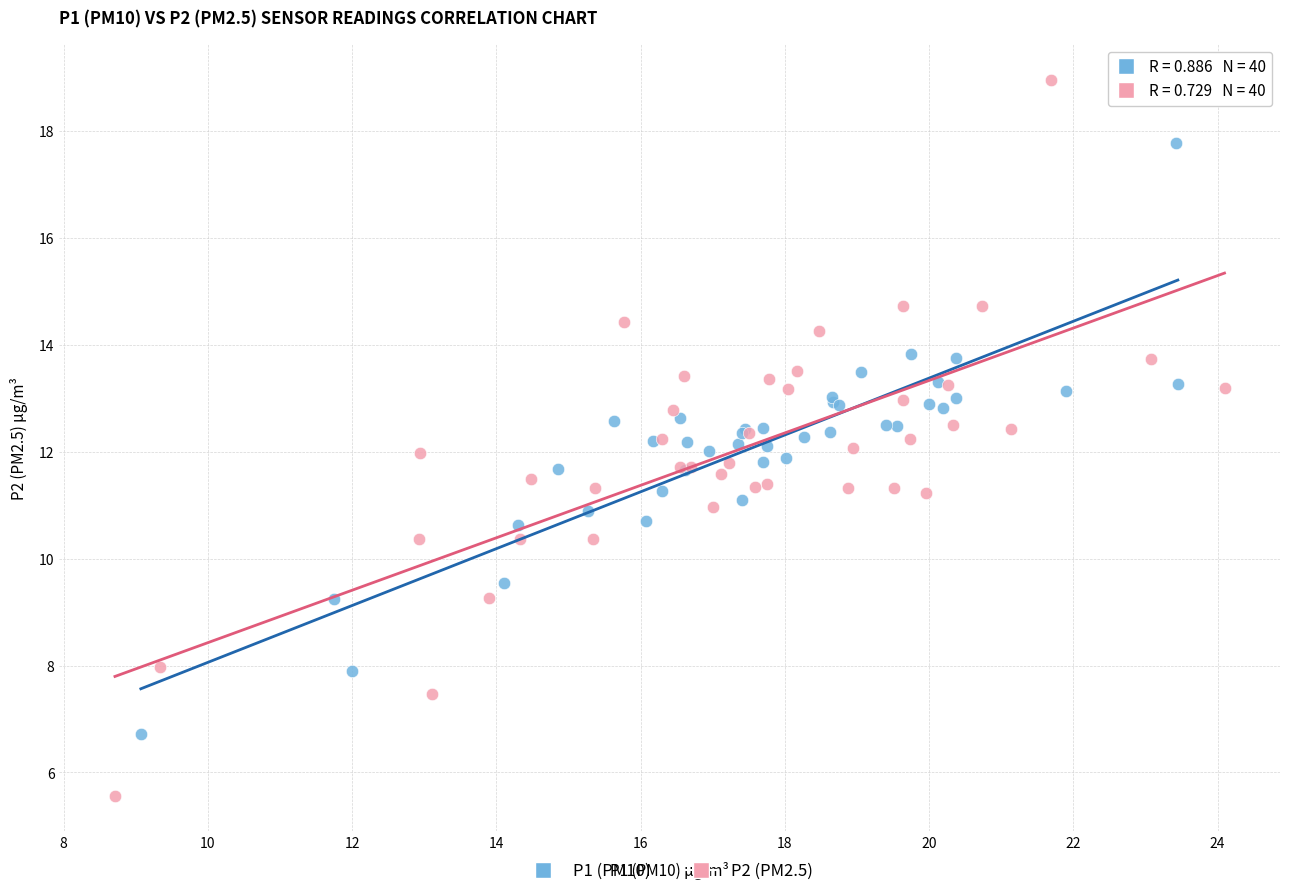

What are all the series names shown in the legend?

P1 (PM10), P2 (PM2.5)